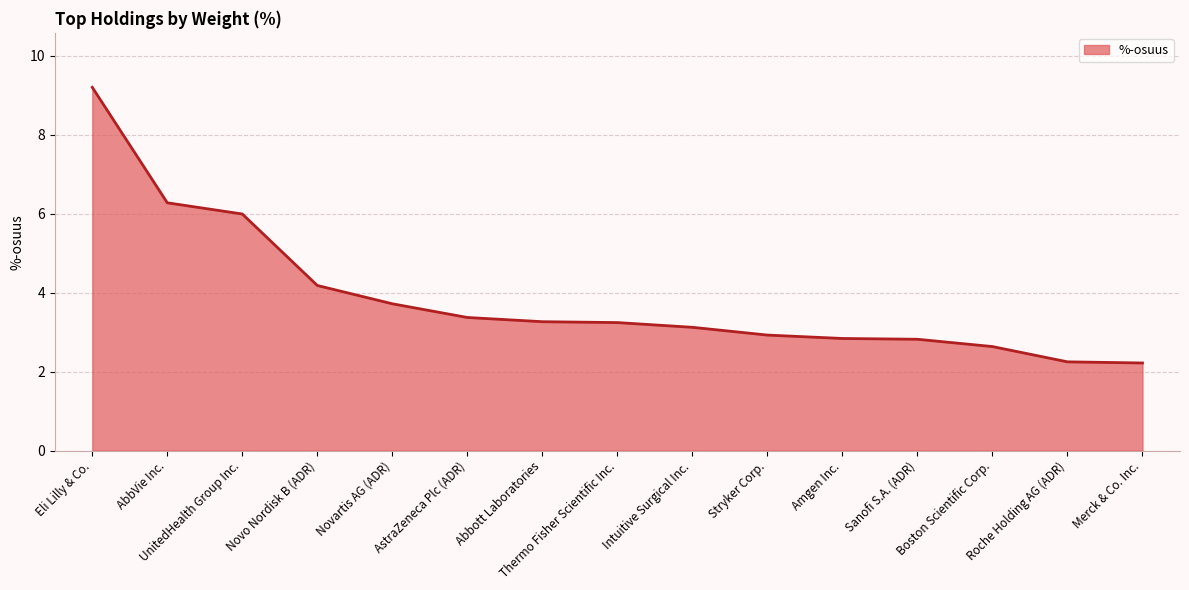

True or false: the data shows 2.6 at Boston Scientific Corp..

True